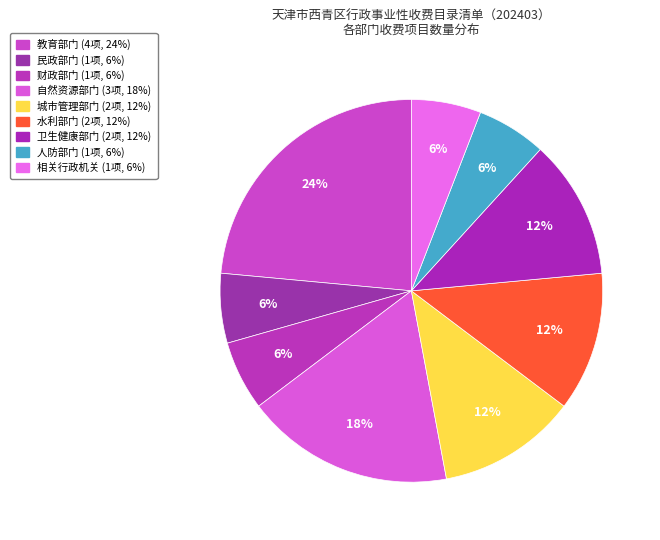

Count the number of slices in the pie.

9